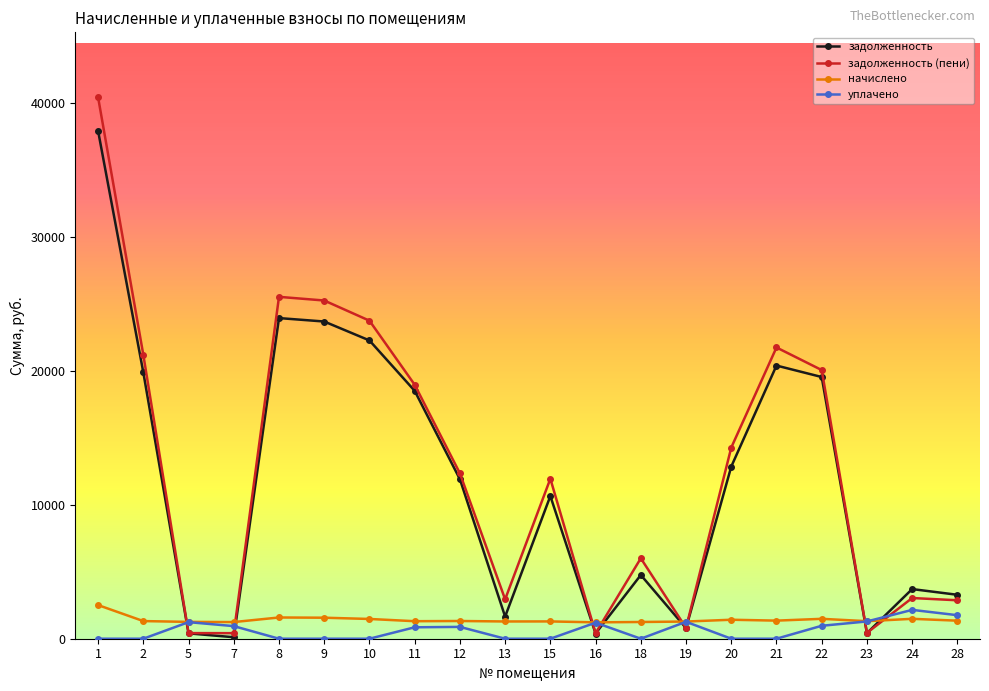

At how many categories does at least one series exceed 18173?

8